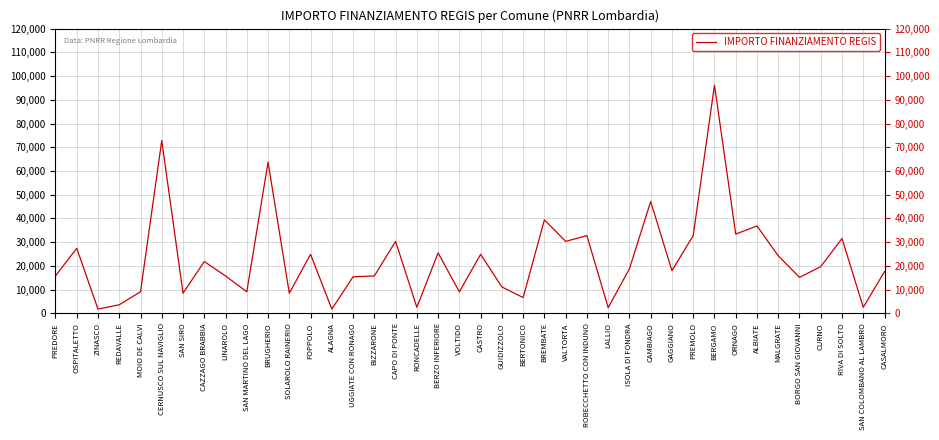

True or false: the data has more than 1 interior local peaks.

True